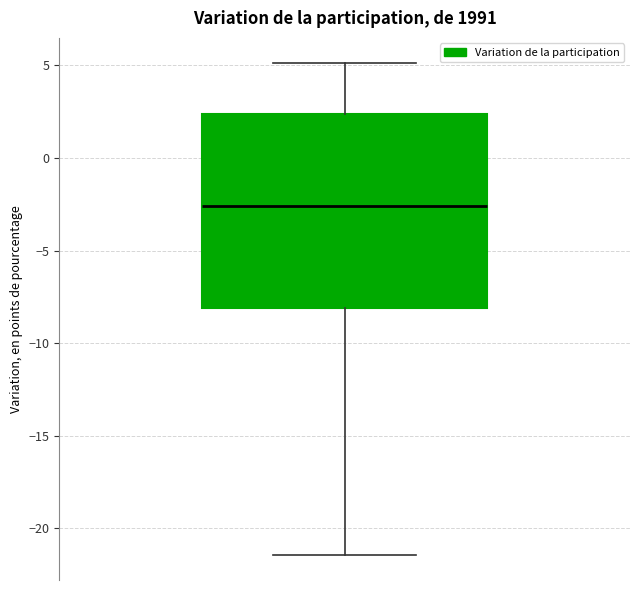

Transcribe this box plot: give where the median line is, the range the box spans, and where the two whiskers end, as read against the y-axis. The values are not printed on the chart, so give them approximately, as read against the axis.

median -2.5, box -8.0 to 2.5, whiskers -21.5 to 5.0